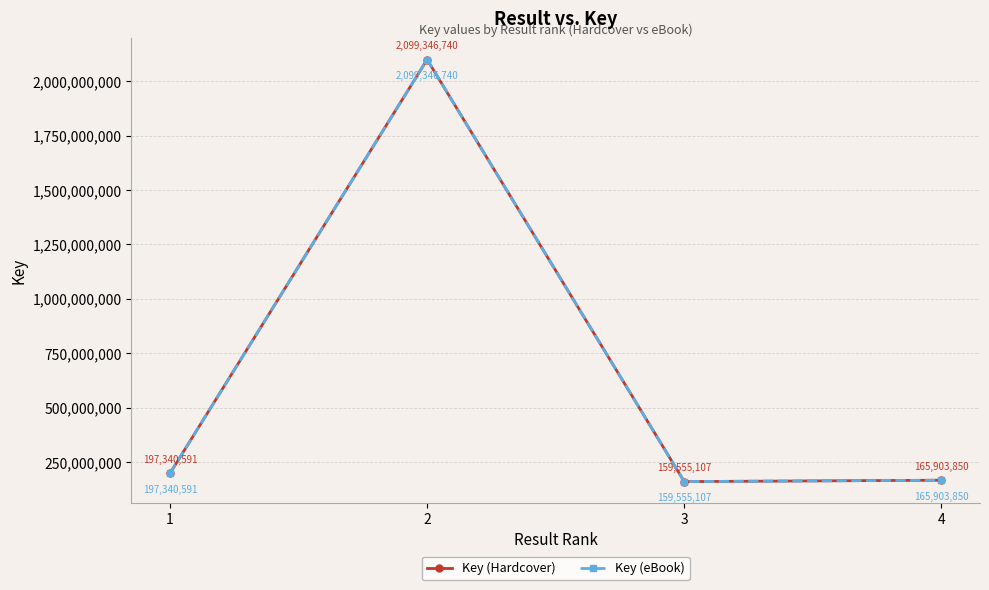

How many lines are shown in the chart?

2